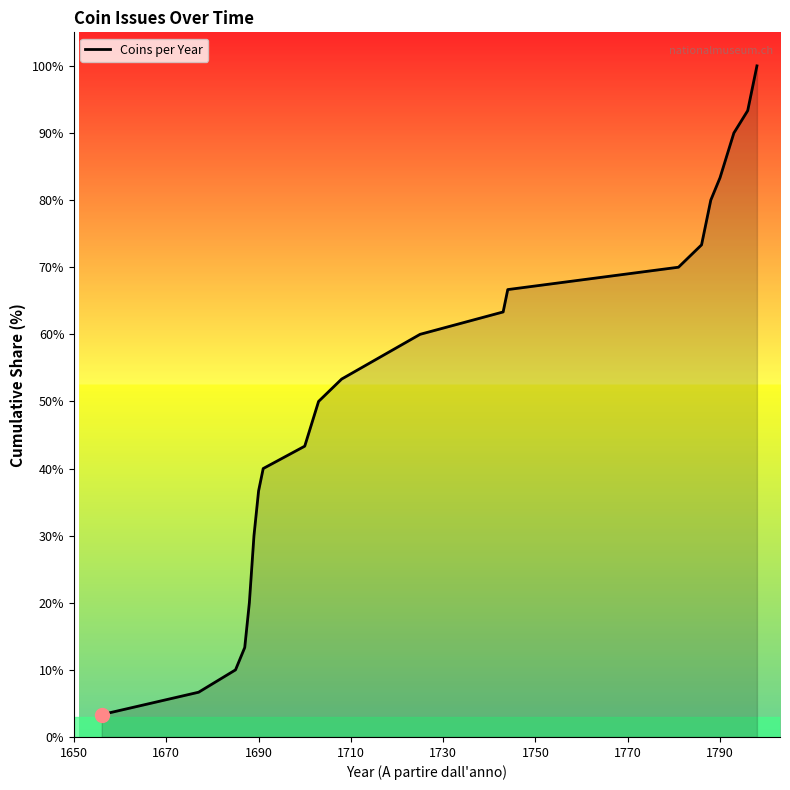

What is the smallest value displayed?

3.3